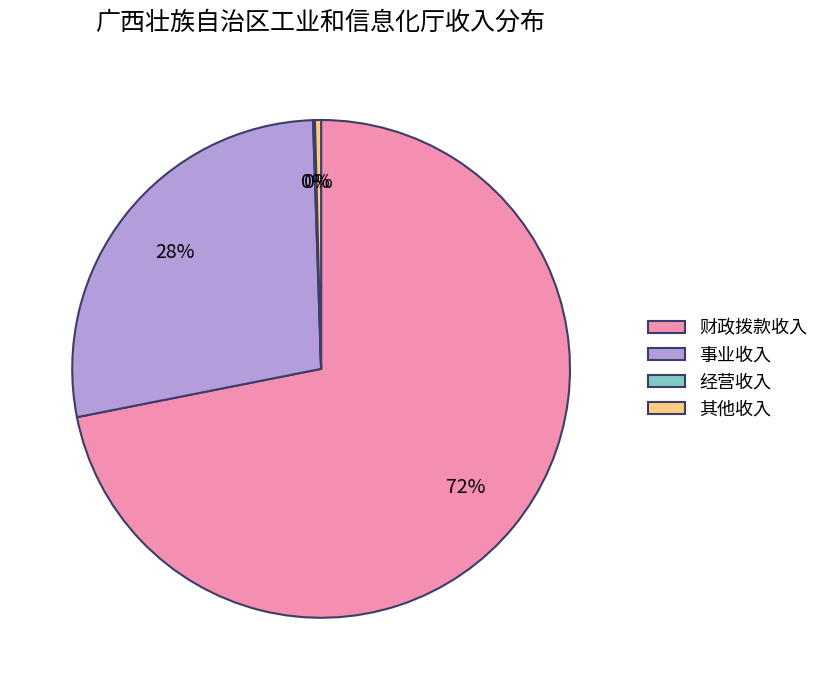

To the nearest percent, what portion does 事业收入 represent?

28%